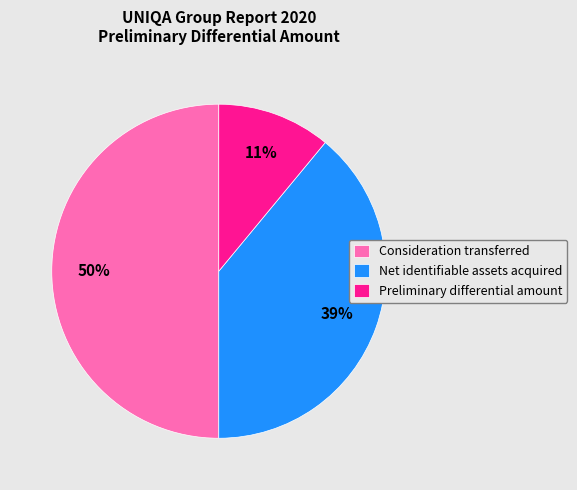

Is it true that Consideration transferred is 50% of the pie?

True